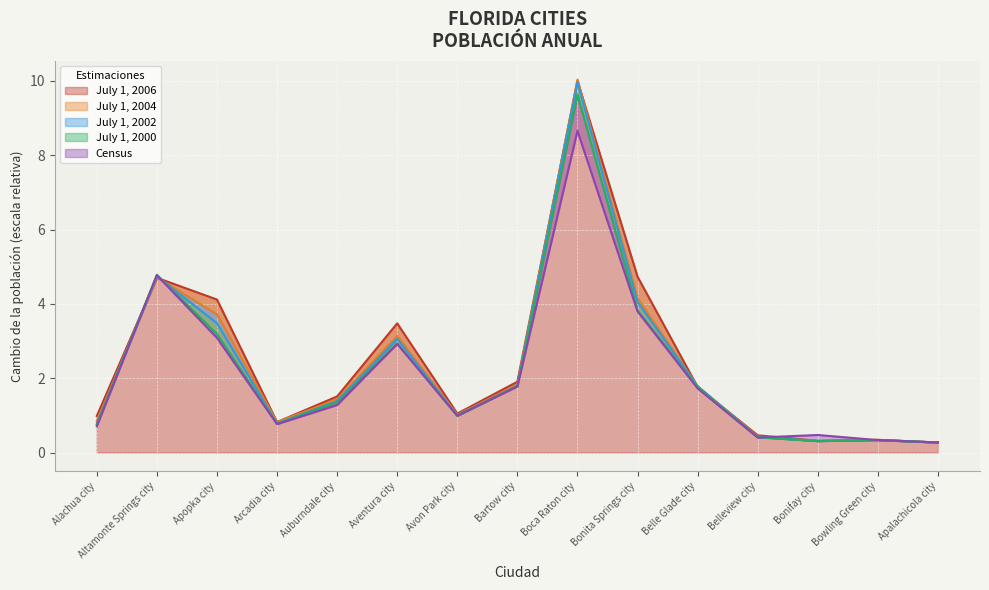

The Census series shows 4.4 at Aventura city. True or false?

False